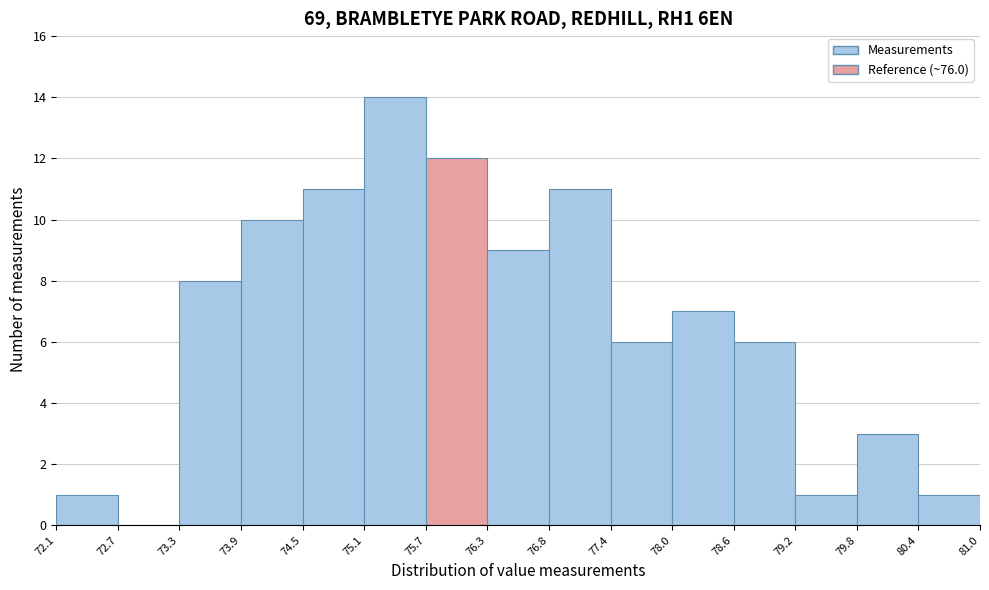

Reading left to right, list every bar in this chart as the range it spans on the x-axis followed by its height. The values are not printed on the chart, so give them approximately, as read against the axis.

72.1 to 72.7: 1
72.7 to 73.3: 0
73.3 to 73.9: 8
73.9 to 74.5: 10
74.5 to 75.1: 11
75.1 to 75.7: 14
75.7 to 76.3: 12
76.3 to 76.8: 9
76.8 to 77.4: 11
77.4 to 78.0: 6
78.0 to 78.6: 7
78.6 to 79.2: 6
79.2 to 79.8: 1
79.8 to 80.4: 3
80.4 to 81.0: 1